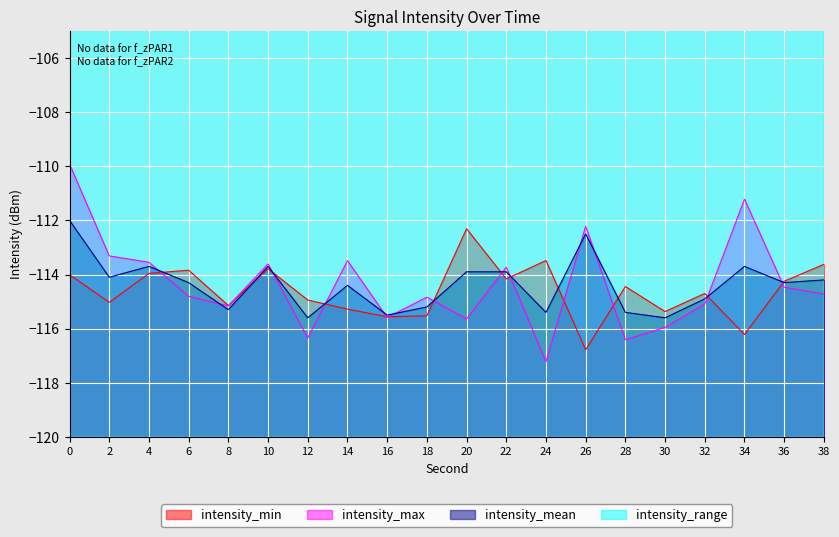

What is the difference between the maximum and second lowest values in the intensity_range series?

5.0